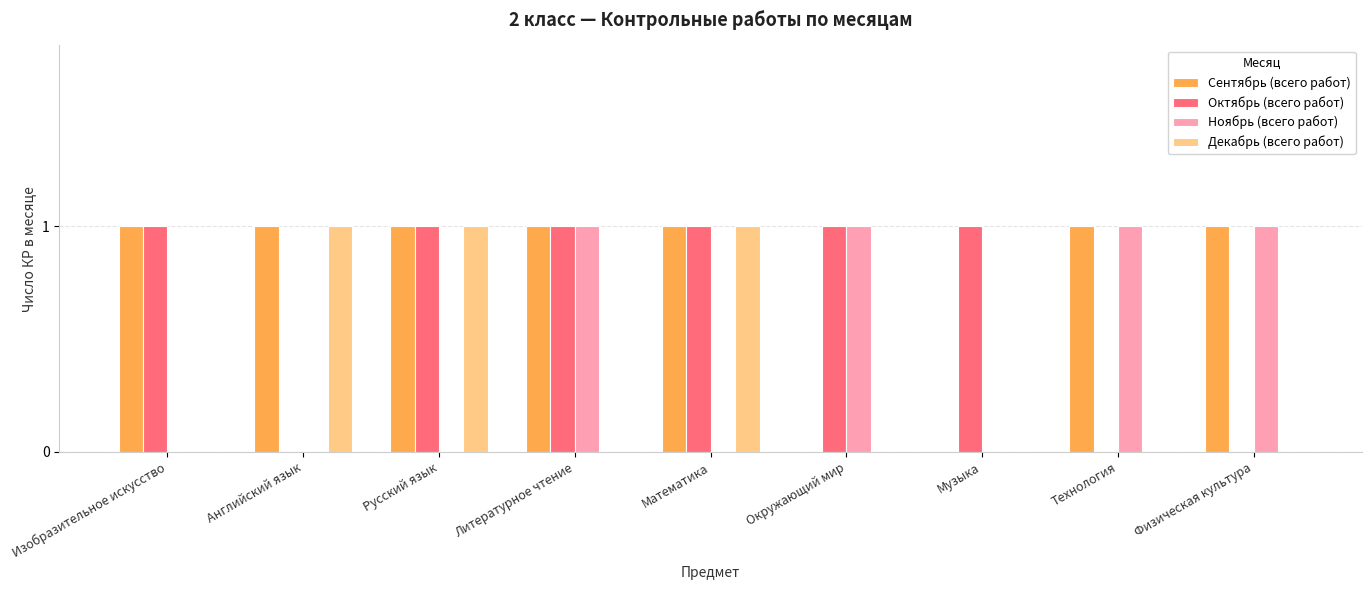

Are the bars grouped side by side (vs. stacked)?

Yes